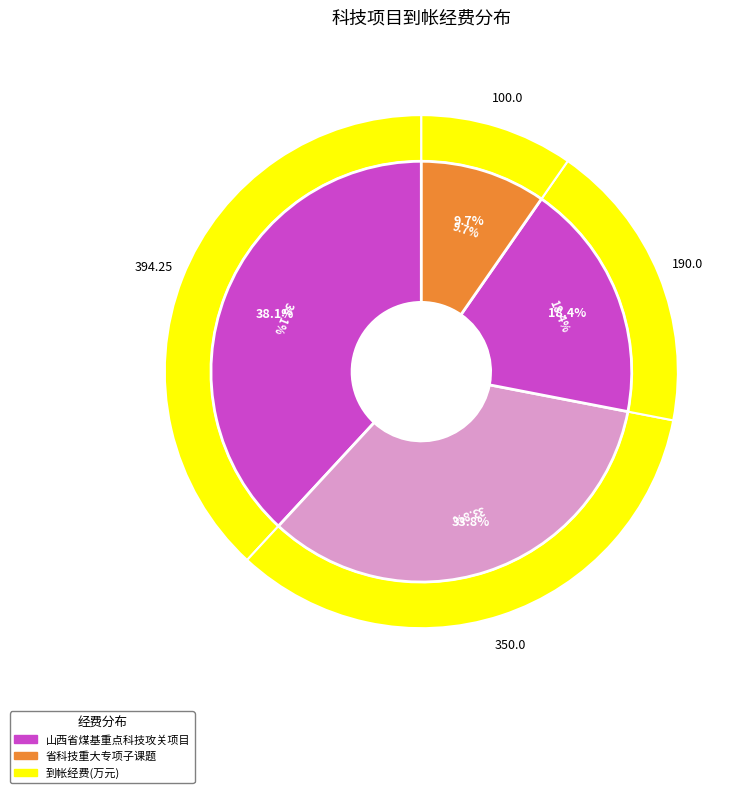

How many segments does this pie chart have?

4